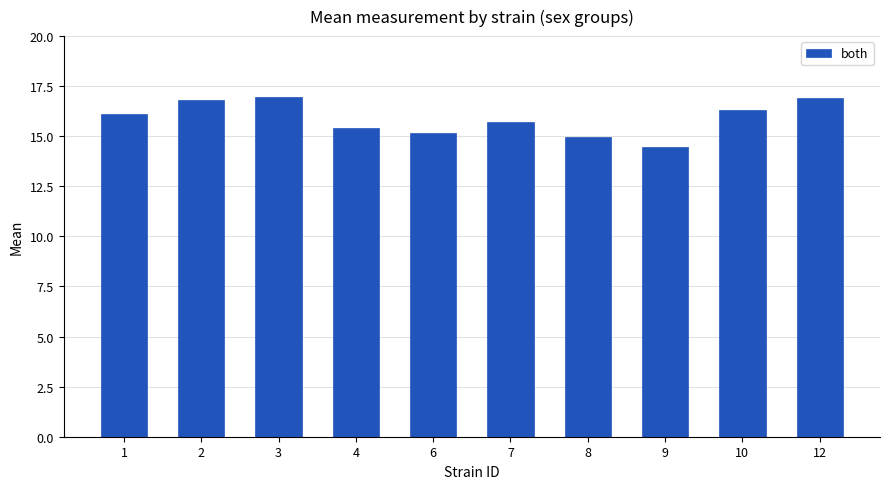

What is the value of the 2nd bar from the left?

16.8